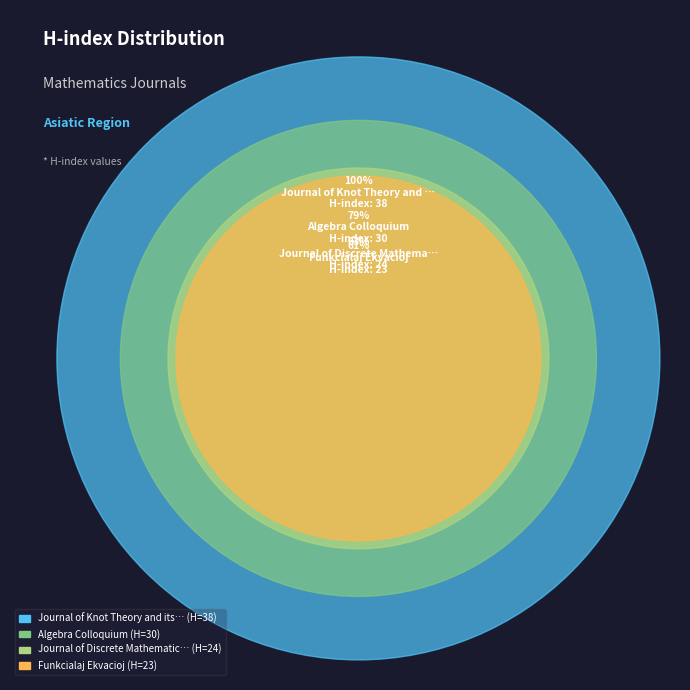

To the nearest percent, what portion does Funkcialaj Ekvacioj represent?

20%